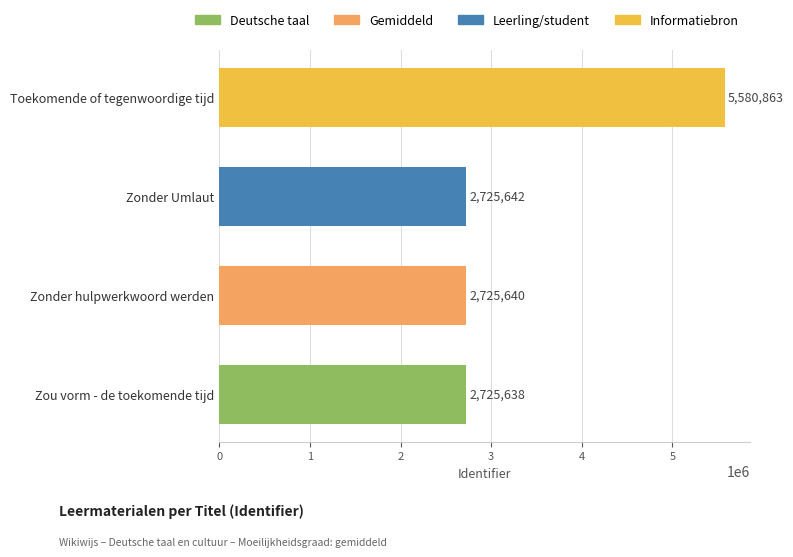

What is the sum of all values?

13757783